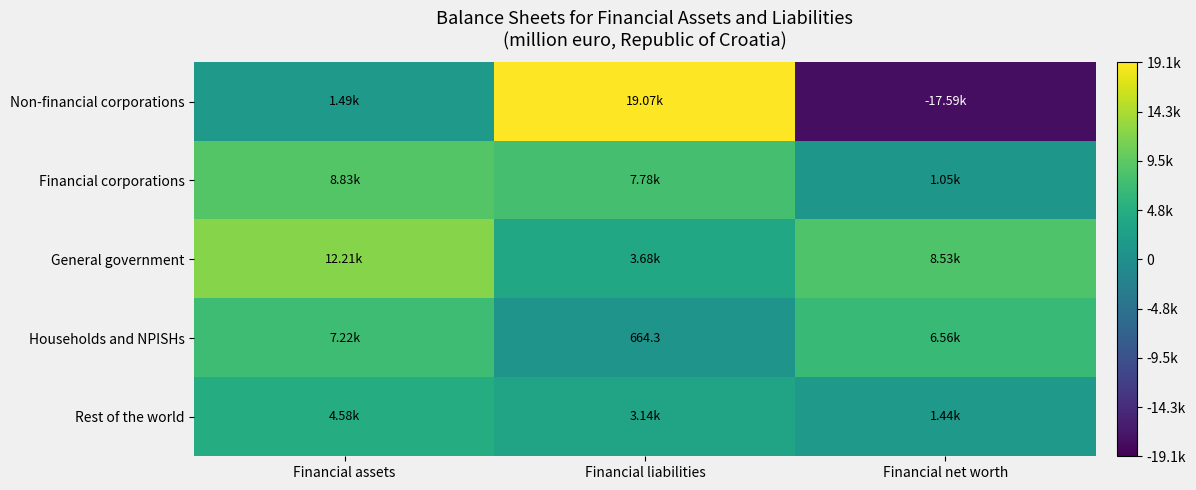

What is the difference between the maximum and minimum values in the Households and NPISHs series?

6559.6